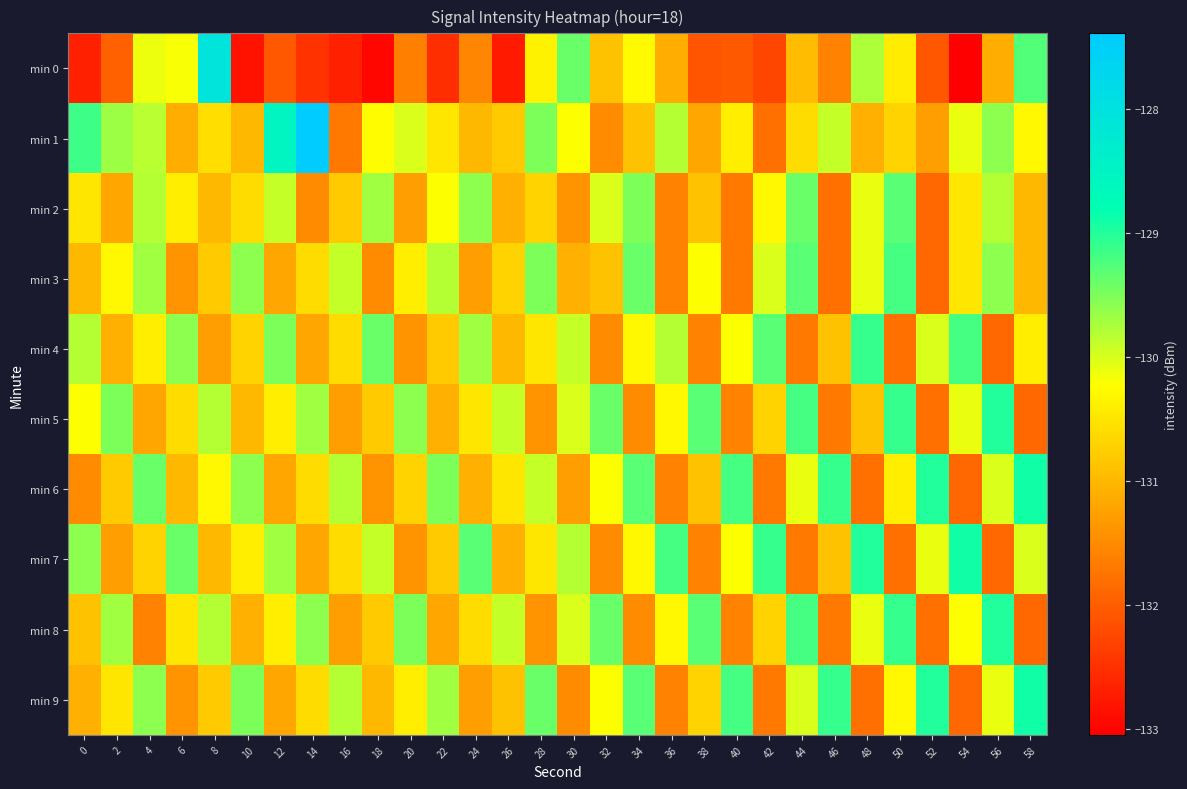

Reading left to right, transcribe all the data shown in this chart.

min 0: 0=-132.7	2=-132.0	4=-130.1	6=-130.2	8=-128.1	10=-132.8	12=-132.1	14=-132.5	16=-132.7	18=-133.0	20=-131.6	22=-132.5	24=-131.6	26=-132.8	28=-130.4	30=-129.4	32=-130.9	34=-130.3	36=-131.1	38=-132.1	40=-132.0	42=-132.3	44=-131.0	46=-131.6	48=-129.8	50=-130.4	52=-132.1	54=-133.0	56=-131.1	58=-129.3
min 1: 0=-129.2	2=-129.7	4=-129.8	6=-131.1	8=-130.6	10=-131.0	12=-128.6	14=-127.4	16=-131.7	18=-130.2	20=-130.0	22=-130.5	24=-131.0	26=-130.8	28=-129.5	30=-130.2	32=-131.5	34=-130.9	36=-129.8	38=-131.2	40=-130.4	42=-131.8	44=-130.6	46=-129.9	48=-131.1	50=-130.7	52=-131.3	54=-130.1	56=-129.6	58=-130.3
min 2: 0=-130.5	2=-131.2	4=-129.8	6=-130.4	8=-131.0	10=-130.6	12=-129.9	14=-131.5	16=-130.8	18=-129.7	20=-131.3	22=-130.2	24=-129.6	26=-131.1	28=-130.7	30=-131.4	32=-130.0	34=-129.5	36=-131.6	38=-130.9	40=-131.7	42=-130.3	44=-129.4	46=-131.8	48=-130.1	50=-129.3	52=-131.9	54=-130.5	56=-129.8	58=-131.0
min 3: 0=-131.0	2=-130.3	4=-129.7	6=-131.4	8=-130.8	10=-129.6	12=-131.2	14=-130.6	16=-129.9	18=-131.5	20=-130.4	22=-129.8	24=-131.3	26=-130.7	28=-129.5	30=-131.1	32=-130.9	34=-129.4	36=-131.6	38=-130.2	40=-131.7	42=-130.0	44=-129.3	46=-131.8	48=-130.1	50=-129.2	52=-131.9	54=-130.5	56=-129.6	58=-131.0
min 4: 0=-129.8	2=-131.1	4=-130.4	6=-129.6	8=-131.3	10=-130.7	12=-129.5	14=-131.2	16=-130.6	18=-129.4	20=-131.4	22=-130.8	24=-129.7	26=-131.0	28=-130.5	30=-129.9	32=-131.5	34=-130.3	36=-129.8	38=-131.6	40=-130.2	42=-129.3	44=-131.7	46=-130.9	48=-129.1	50=-131.8	52=-130.0	54=-129.2	56=-131.9	58=-130.4
min 5: 0=-130.2	2=-129.5	4=-131.2	6=-130.6	8=-129.8	10=-131.0	12=-130.4	14=-129.7	16=-131.3	18=-130.8	20=-129.6	22=-131.1	24=-130.5	26=-129.9	28=-131.4	30=-130.0	32=-129.4	34=-131.5	36=-130.3	38=-129.3	40=-131.6	42=-130.7	44=-129.2	46=-131.7	48=-130.9	50=-129.1	52=-131.8	54=-130.1	56=-129.0	58=-131.9
min 6: 0=-131.5	2=-130.8	4=-129.4	6=-131.0	8=-130.3	10=-129.6	12=-131.2	14=-130.6	16=-129.8	18=-131.4	20=-130.7	22=-129.5	24=-131.1	26=-130.5	28=-129.9	30=-131.3	32=-130.2	34=-129.3	36=-131.6	38=-130.9	40=-129.2	42=-131.7	44=-130.1	46=-129.1	48=-131.8	50=-130.4	52=-129.0	54=-131.9	56=-130.0	58=-128.9
min 7: 0=-129.6	2=-131.3	4=-130.7	6=-129.4	8=-131.0	10=-130.4	12=-129.7	14=-131.2	16=-130.6	18=-129.9	20=-131.4	22=-130.8	24=-129.3	26=-131.1	28=-130.5	30=-129.8	32=-131.5	34=-130.3	36=-129.2	38=-131.6	40=-130.2	42=-129.1	44=-131.7	46=-130.9	48=-129.0	50=-131.8	52=-130.1	54=-128.9	56=-131.9	58=-130.0
min 8: 0=-130.9	2=-129.7	4=-131.6	6=-130.5	8=-129.8	10=-131.1	12=-130.4	14=-129.6	16=-131.3	18=-130.8	20=-129.5	22=-131.2	24=-130.6	26=-129.9	28=-131.4	30=-130.0	32=-129.4	34=-131.5	36=-130.3	38=-129.3	40=-131.6	42=-130.7	44=-129.2	46=-131.7	48=-130.1	50=-129.1	52=-131.8	54=-130.2	56=-129.0	58=-131.9
min 9: 0=-131.1	2=-130.5	4=-129.6	6=-131.4	8=-130.8	10=-129.5	12=-131.2	14=-130.6	16=-129.8	18=-131.0	20=-130.4	22=-129.7	24=-131.3	26=-130.9	28=-129.4	30=-131.5	32=-130.2	34=-129.3	36=-131.6	38=-130.7	40=-129.2	42=-131.7	44=-130.0	46=-129.1	48=-131.8	50=-130.3	52=-129.0	54=-131.9	56=-130.1	58=-128.9